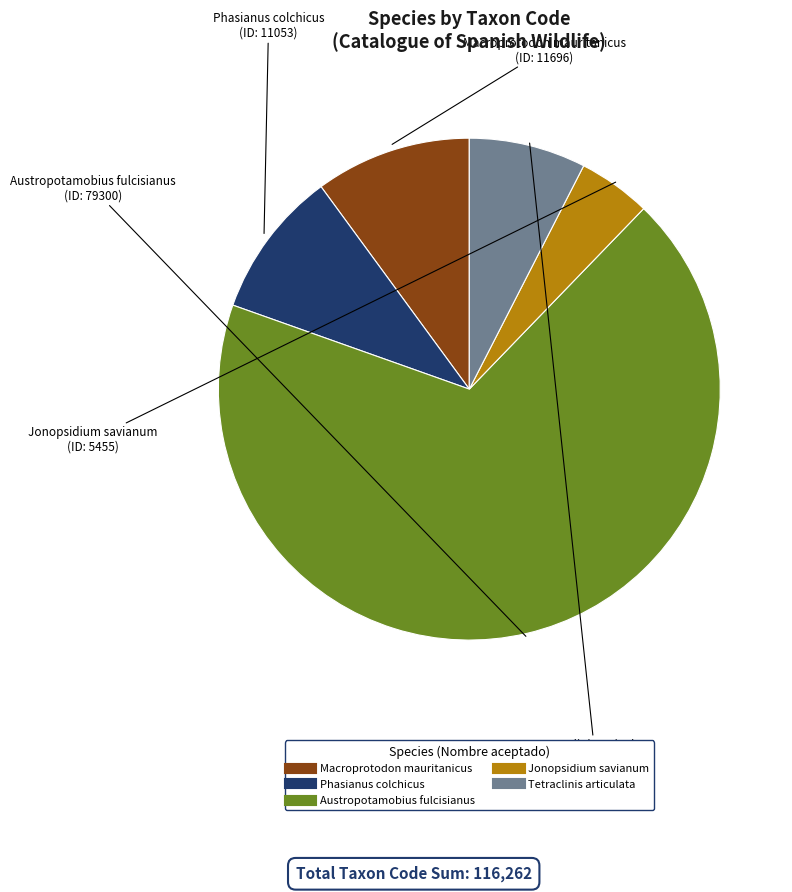

Rank the categories by value from lowest to highest.

Jonopsidium savianum, Tetraclinis articulata, Phasianus colchicus, Macroprotodon mauritanicus, Austropotamobius fulcisianus